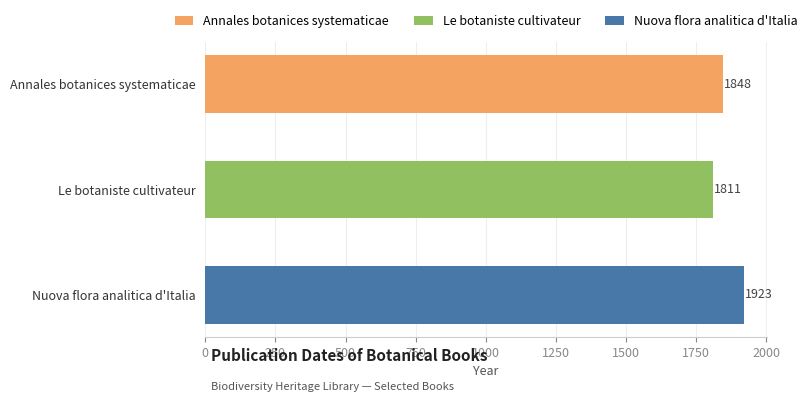

What is the greatest value displayed?

1923